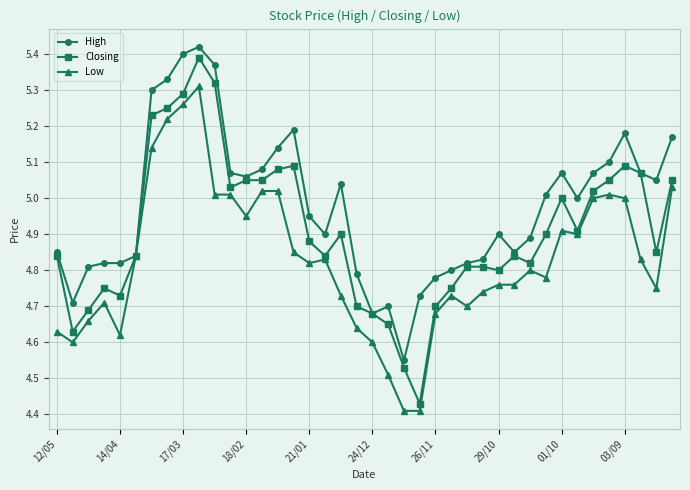

True or false: Closing has more than 0 interior local peaks.

True